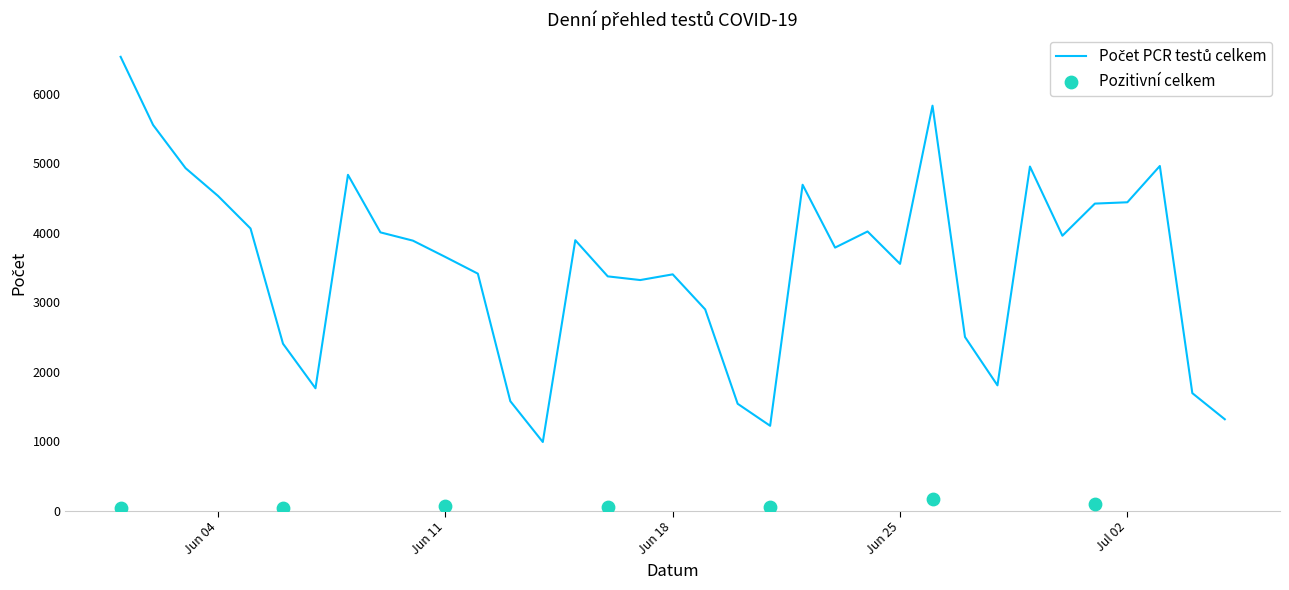

What is the change in value from 10.06.2020 to 02.07.2020?

+552